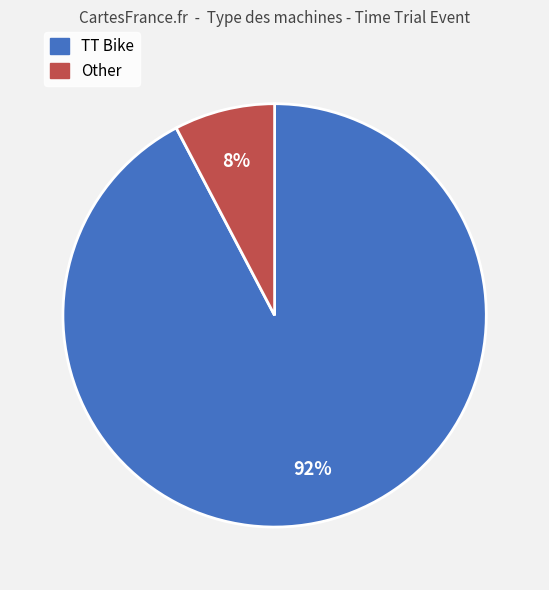

How many slices are in this pie chart?

2